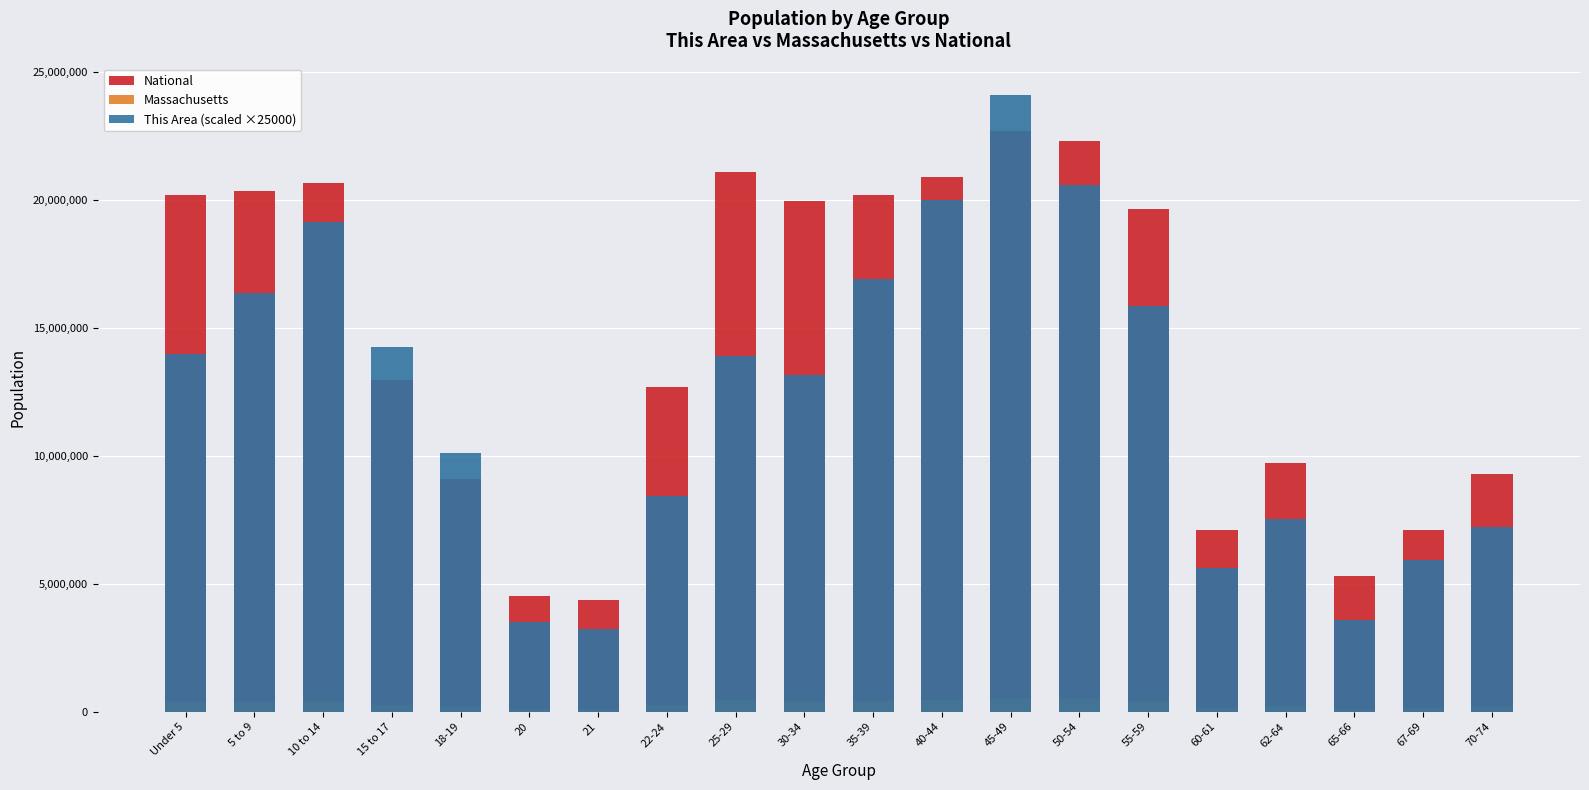

At which label is Massachusetts closest to 305903?

22-24